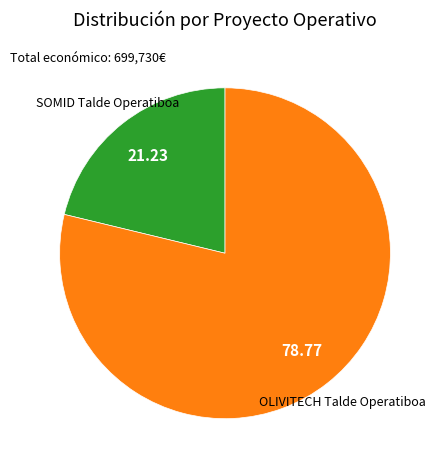

Is there any slice that represents more than half of the pie?

Yes